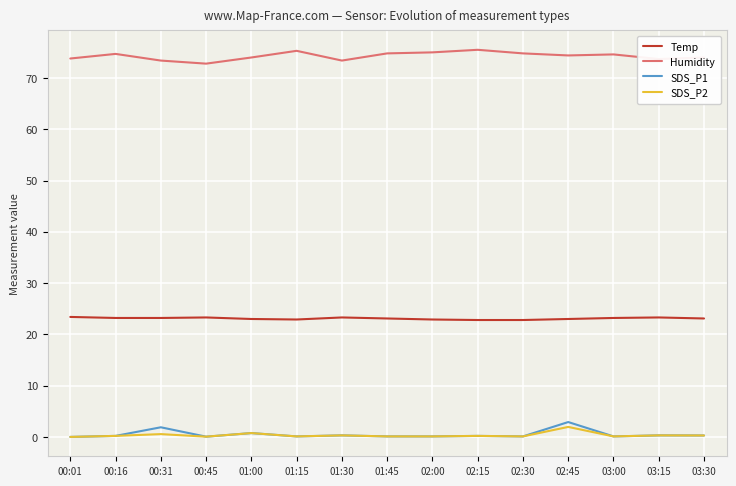

What are all the series names shown in the legend?

Temp, Humidity, SDS_P1, SDS_P2